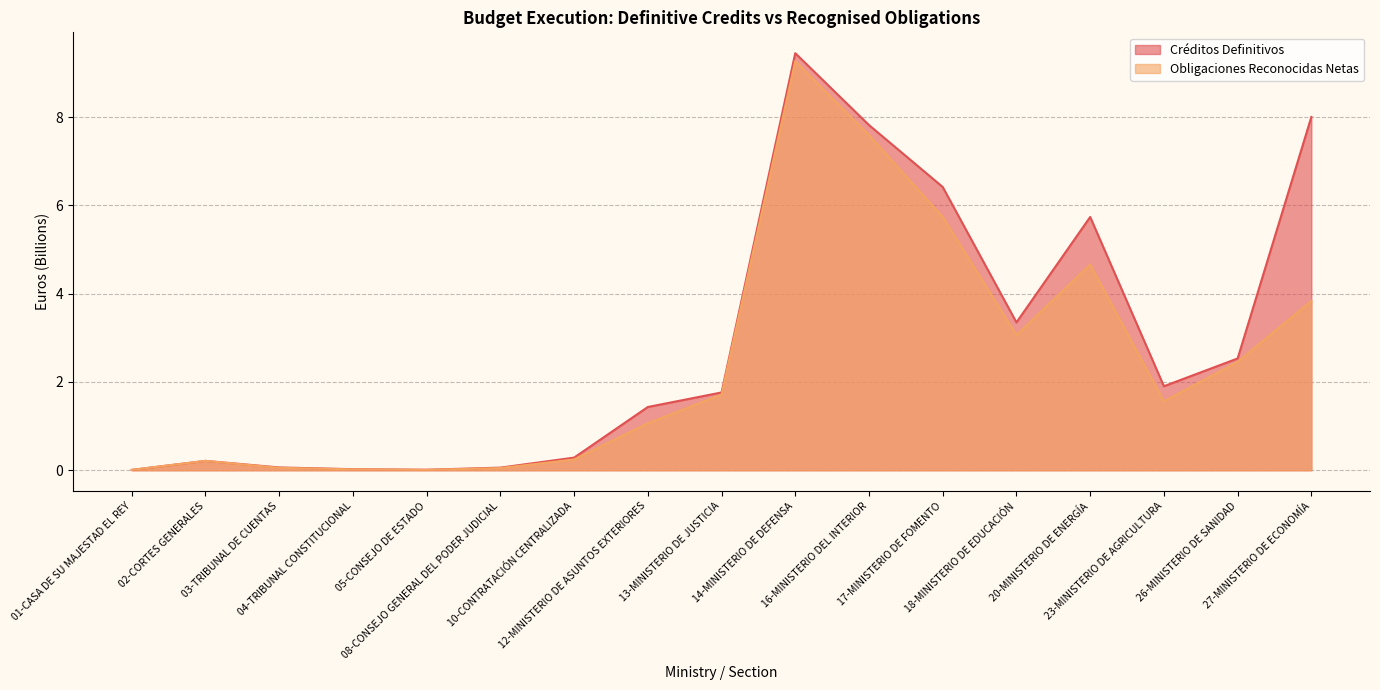

At which category is the sum across all series the highest?

14-MINISTERIO DE DEFENSA